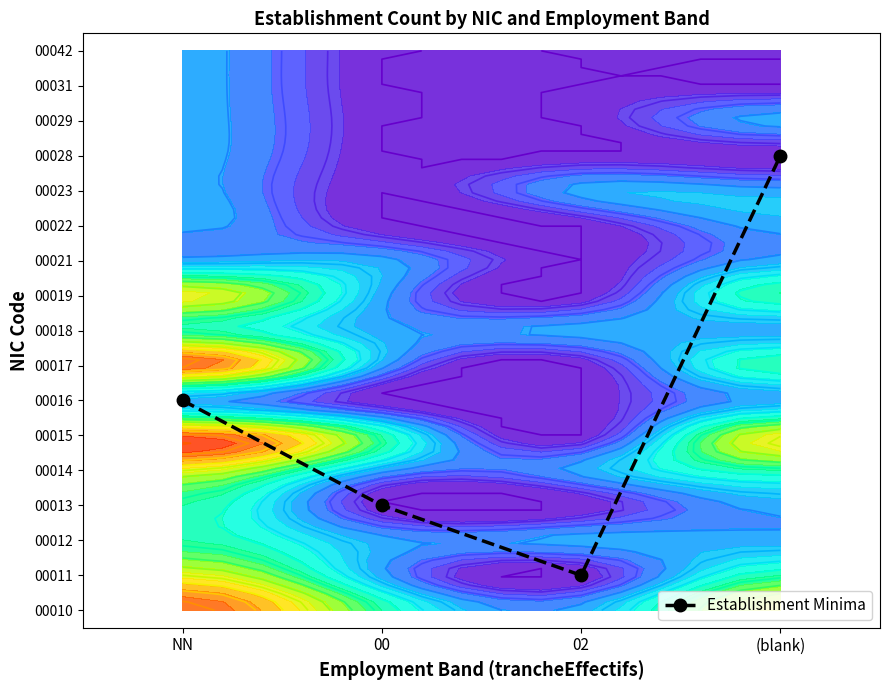

Reading left to right, list all the values displayed in this chart.

6	3	1	13